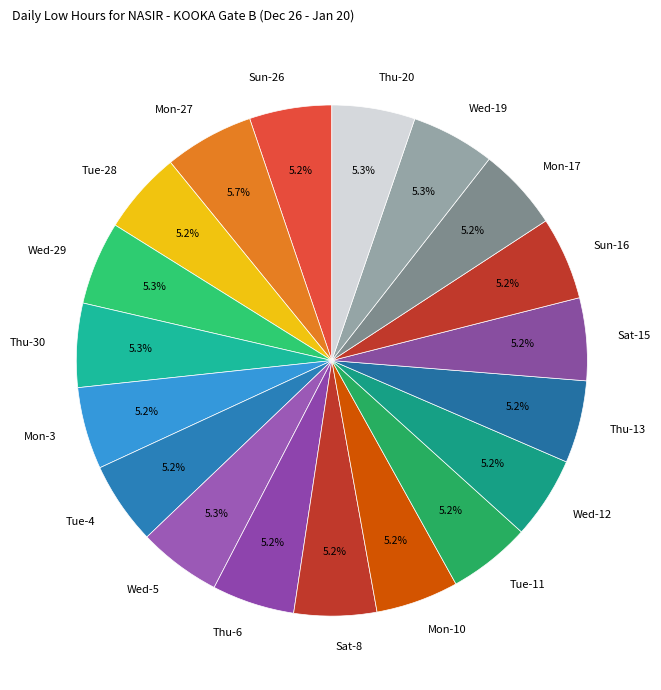

Is Thu-20 the majority of the pie?

No